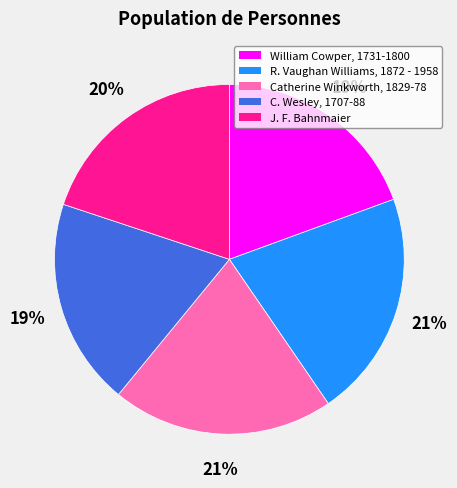

True or false: R. Vaughan Williams, 1872 - 1958 accounts for 21% of the total.

True